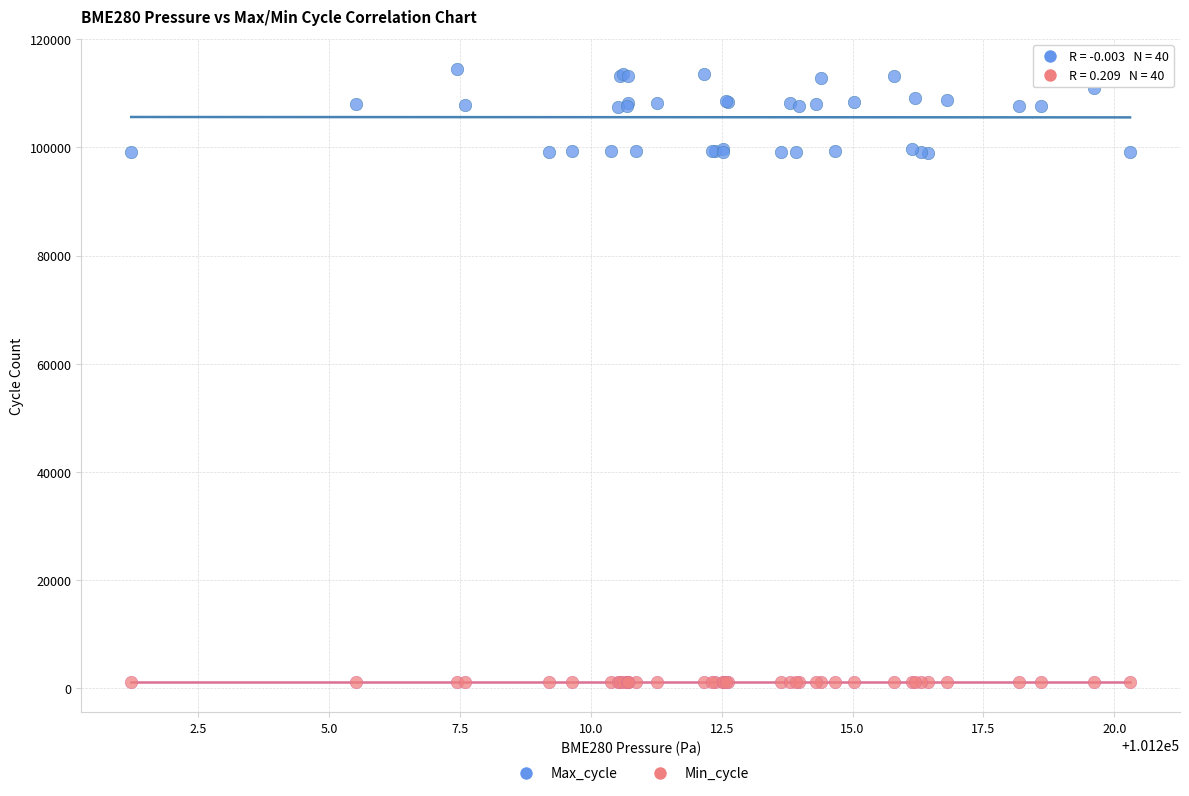

Which series contains the lowest Y value?

Min_cycle